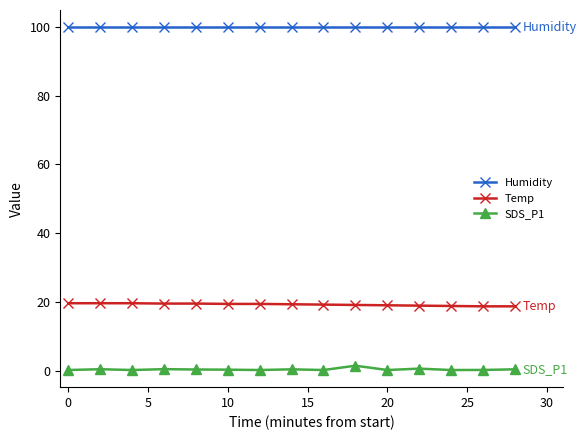

True or false: Temp and Humidity intersect in this chart.

False